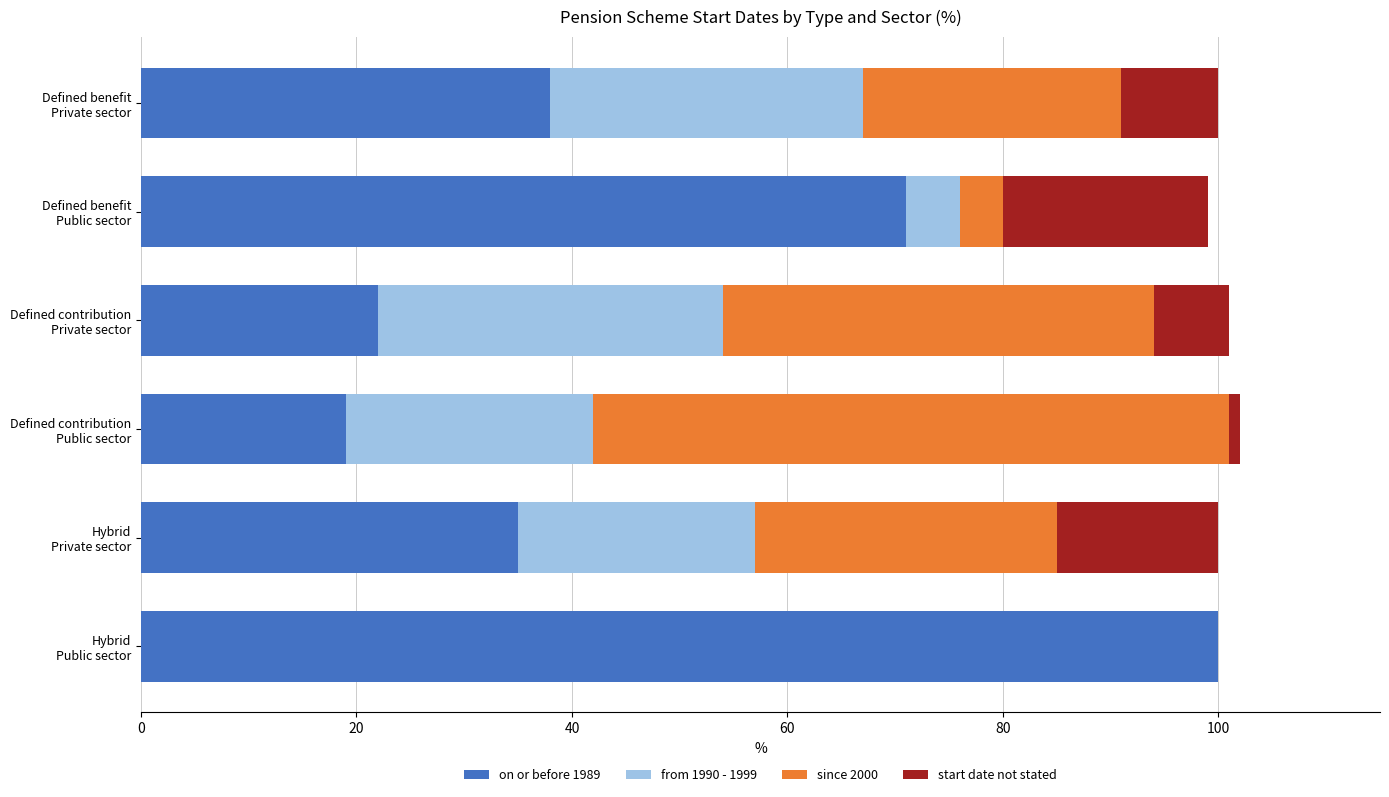

What are all the series names shown in the legend?

on or before 1989, from 1990 - 1999, since 2000, start date not stated